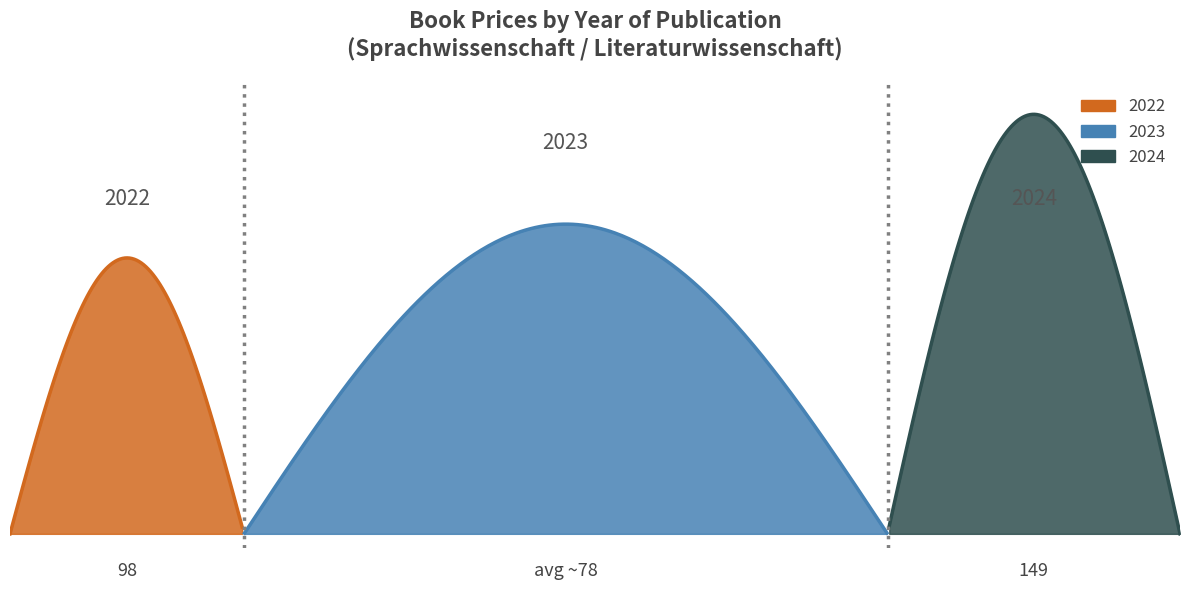

How many lines are shown in the chart?

1